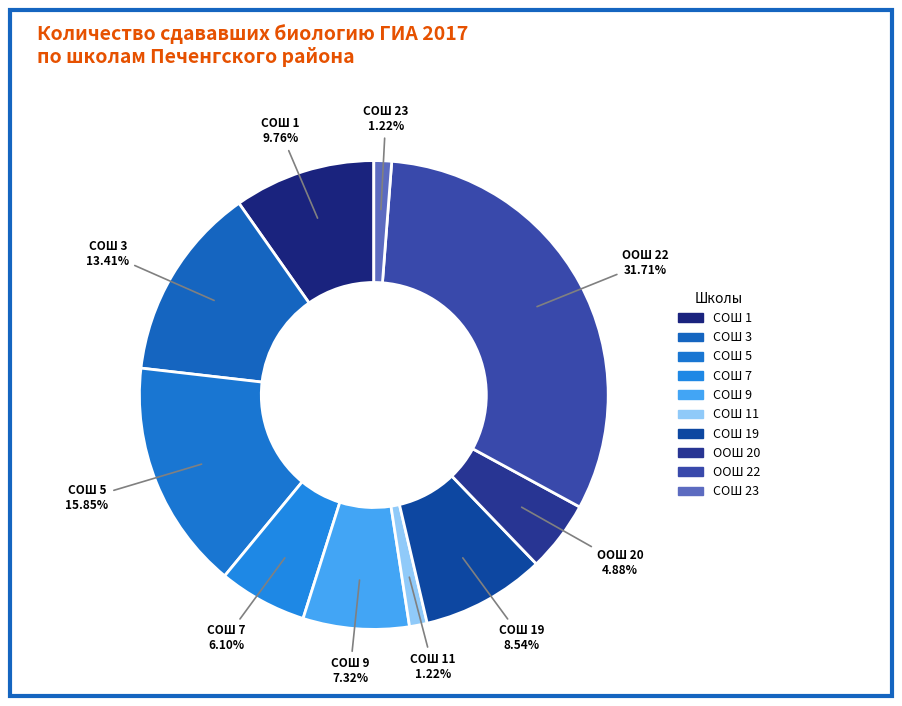

How many slices are in this pie chart?

10